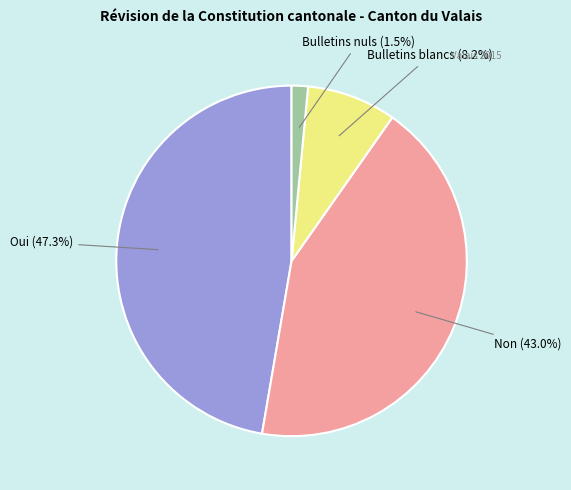

Which category has the biggest portion of the pie?

Oui